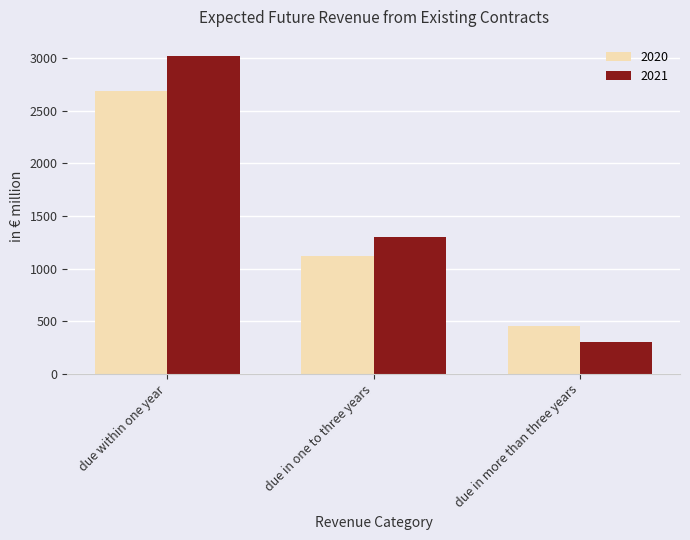

What position from the right is due in one to three years?

2